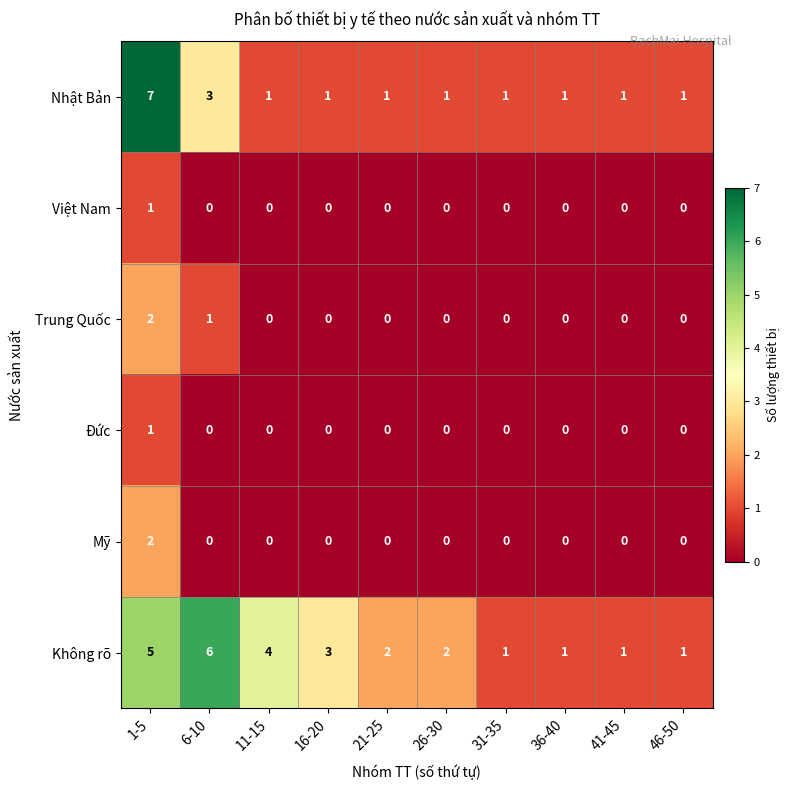

What is the difference between the highest and lowest values at 31-35?

1